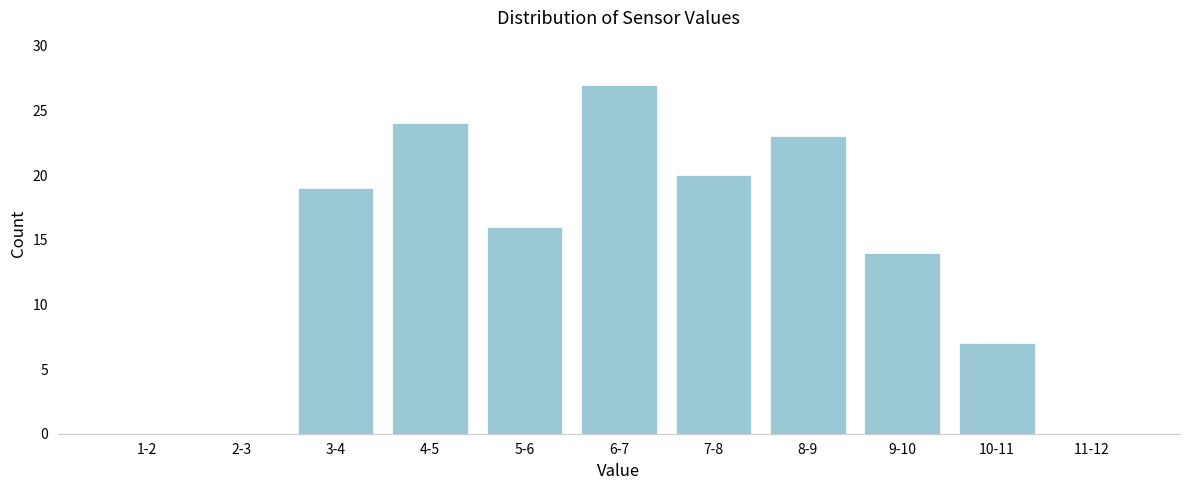

Reading right to left, list all the values displayed in this chart.

11-12=0	10-11=7	9-10=14	8-9=23	7-8=20	6-7=27	5-6=16	4-5=24	3-4=19	2-3=0	1-2=0